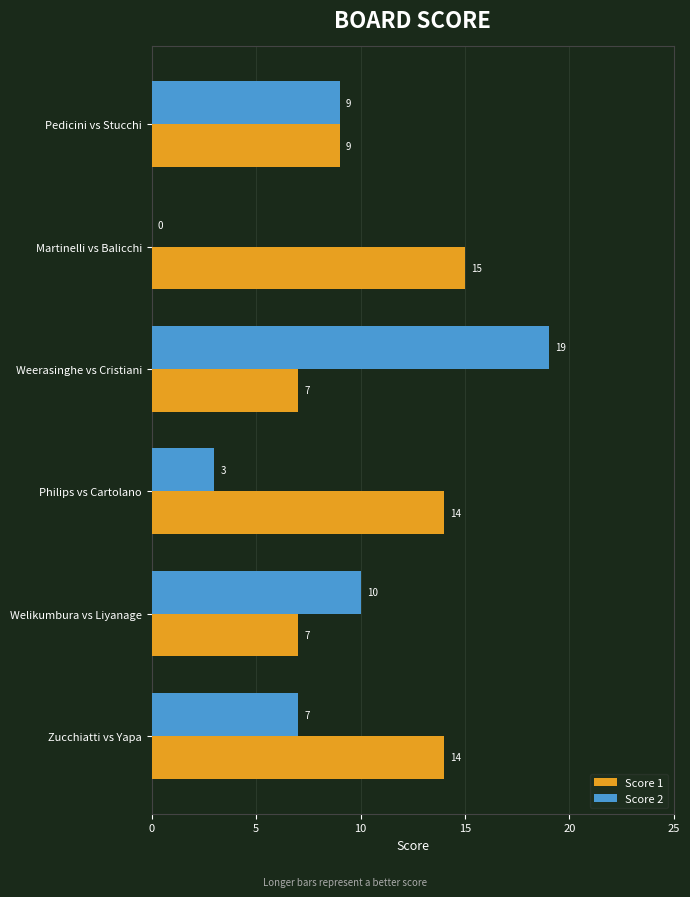

Is it true that Score 2 equals 3 at Philips vs Cartolano?

True